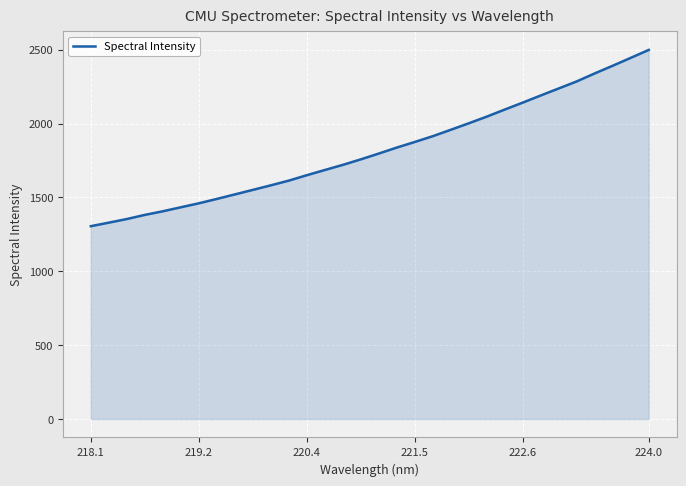

What is the greatest value displayed?

2499.0